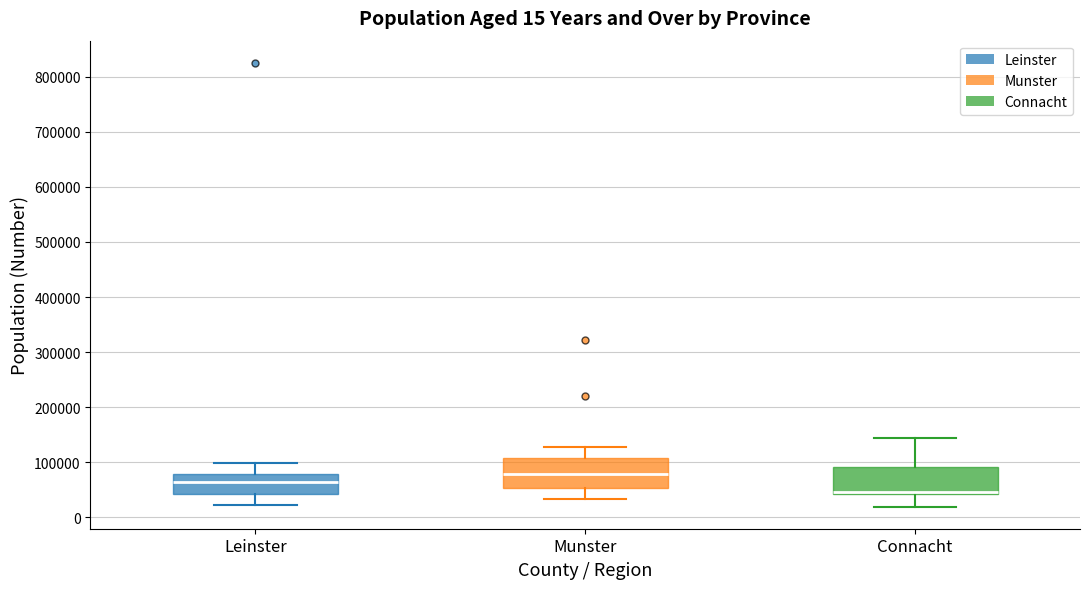

Which box's median line is the lowest?

Connacht